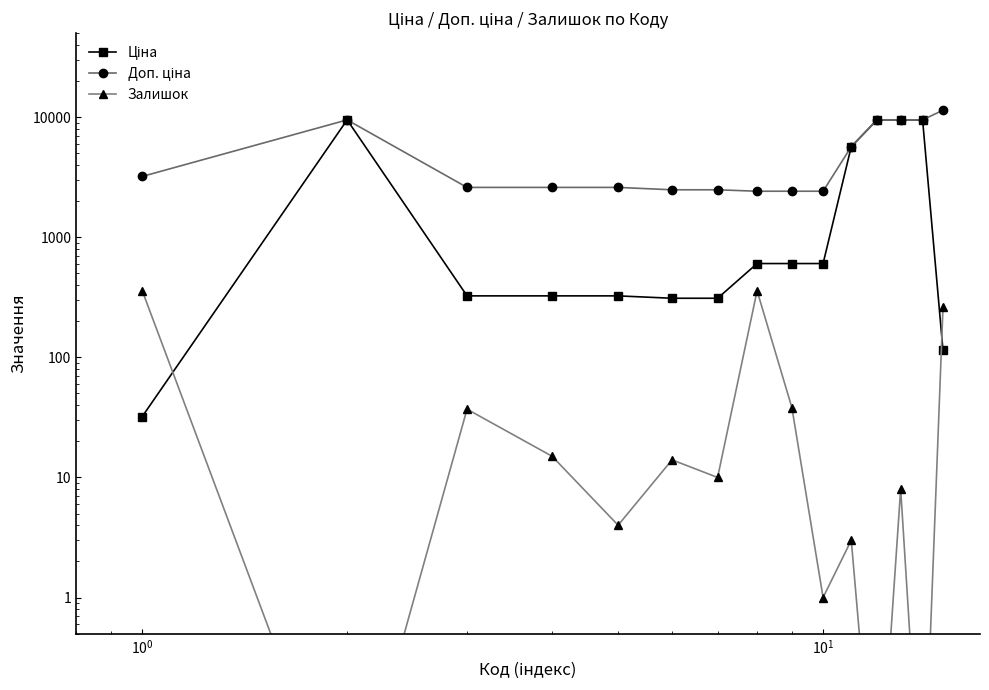

What is the value of the Ціна point at the 14th from the left?

9480.1